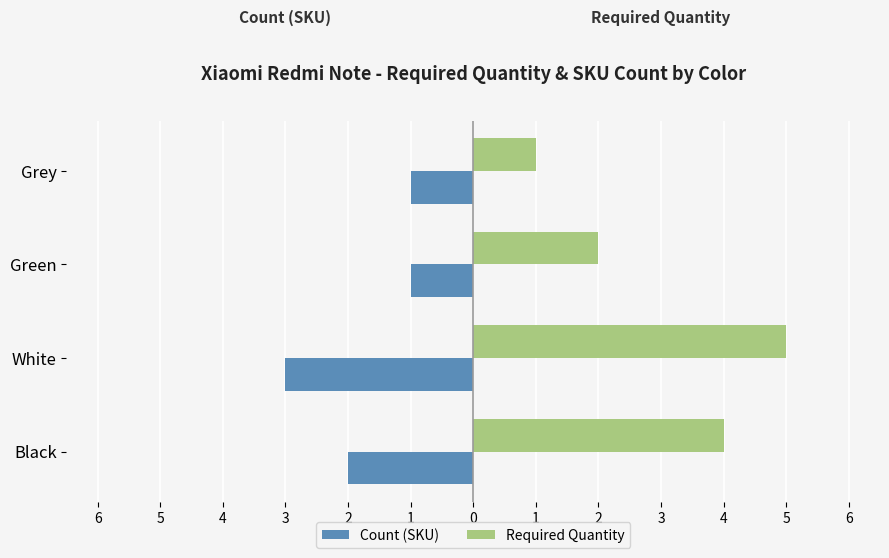

What are all the series names shown in the legend?

Count (SKU), Required Quantity